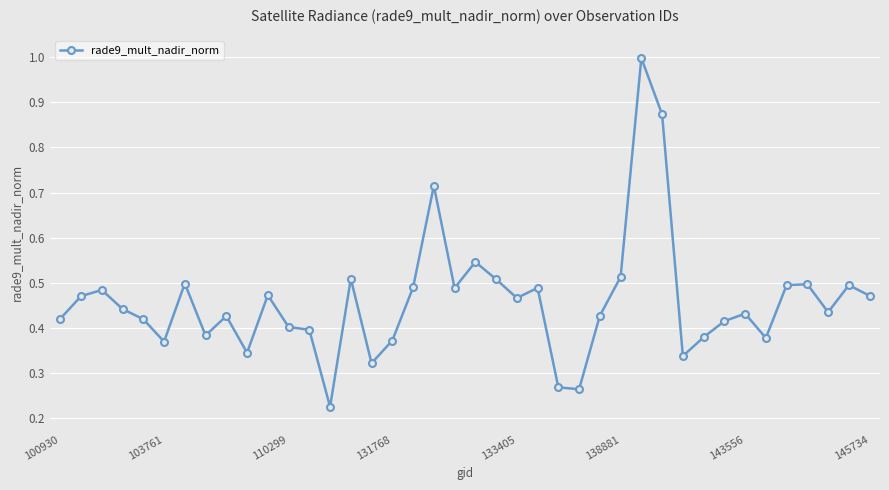

What is the greatest value displayed?

1.0